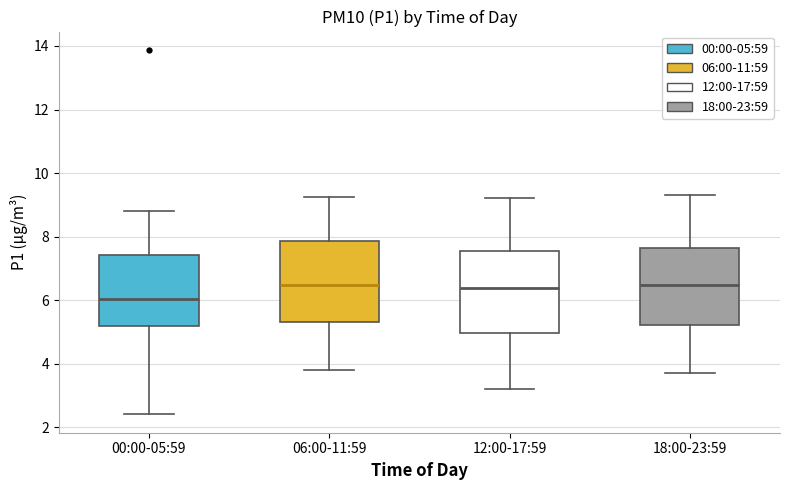

Reading left to right, read every box against the y-axis: the position of its median line, the range the box covers, and the ends of its whiskers. The values are not printed on the chart, so give them approximately, as read against the axis.

00:00-05:59: median 6.0, box 5.2 to 7.4, whiskers 2.4 to 8.8
06:00-11:59: median 6.4, box 5.4 to 7.8, whiskers 3.8 to 9.2
12:00-17:59: median 6.4, box 5.0 to 7.6, whiskers 3.2 to 9.2
18:00-23:59: median 6.4, box 5.2 to 7.6, whiskers 3.8 to 9.4